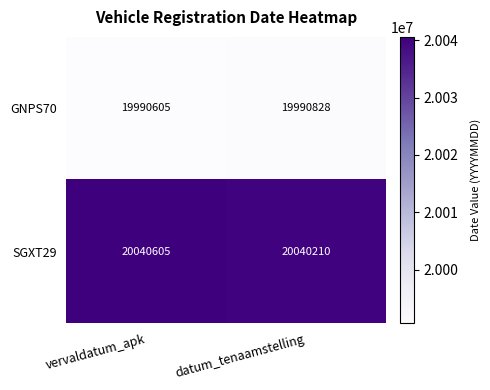

What is the approximate value of GNPS70 at datum_tenaamstelling, to the nearest 50?

19990850